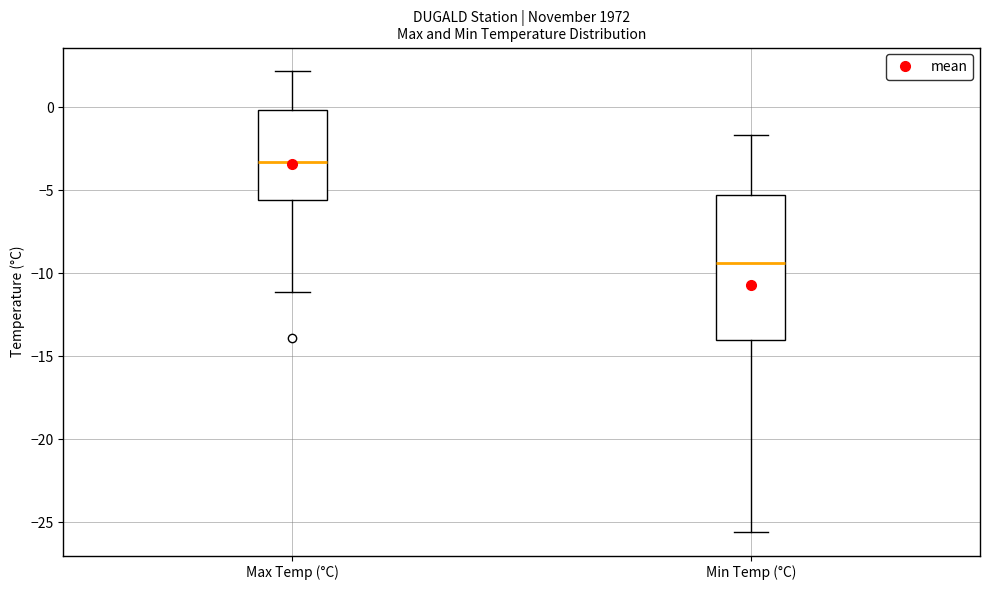

Where does the upper whisker of the box for Max Temp (°C) end on the y-axis? The values are not printed on the chart, so give them approximately, as read against the axis.

2.0